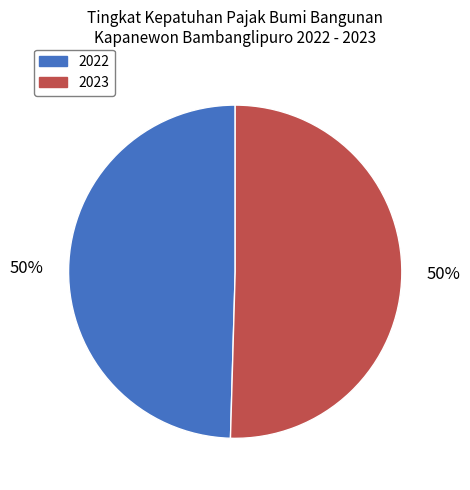

The 2022 slice represents 50% of the pie. True or false?

True